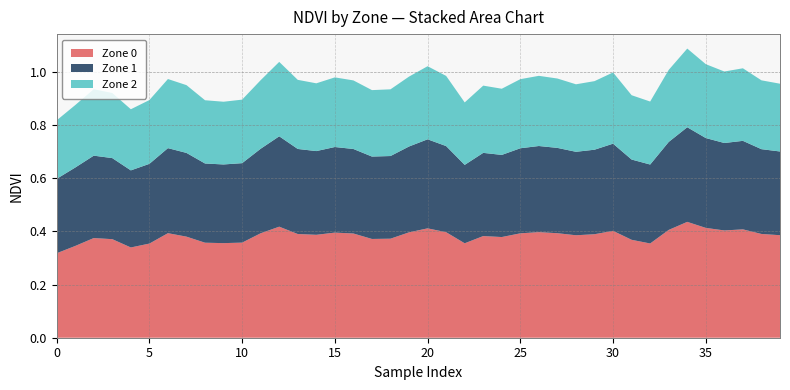

Reading right to left, extract all data points from this chart.

Zone 0: 0.4	0.4	0.4	0.4	0.4	0.4	0.4	0.4	0.4	0.4	0.4	0.4	0.4	0.4	0.4	0.4	0.4	0.4	0.4	0.4	0.4	0.4	0.4	0.4	0.4	0.4	0.4	0.4	0.4	0.4	0.4	0.4	0.4	0.4	0.4	0.3	0.4	0.4	0.3	0.3
Zone 1: 0.3	0.3	0.3	0.3	0.3	0.4	0.3	0.3	0.3	0.3	0.3	0.3	0.3	0.3	0.3	0.3	0.3	0.3	0.3	0.3	0.3	0.3	0.3	0.3	0.3	0.3	0.3	0.3	0.3	0.3	0.3	0.3	0.3	0.3	0.3	0.3	0.3	0.3	0.3	0.3
Zone 2: 0.3	0.3	0.3	0.3	0.3	0.3	0.3	0.2	0.2	0.3	0.3	0.3	0.3	0.3	0.3	0.2	0.3	0.2	0.3	0.3	0.3	0.3	0.2	0.3	0.3	0.3	0.3	0.3	0.3	0.2	0.2	0.2	0.3	0.3	0.2	0.2	0.2	0.2	0.2	0.2